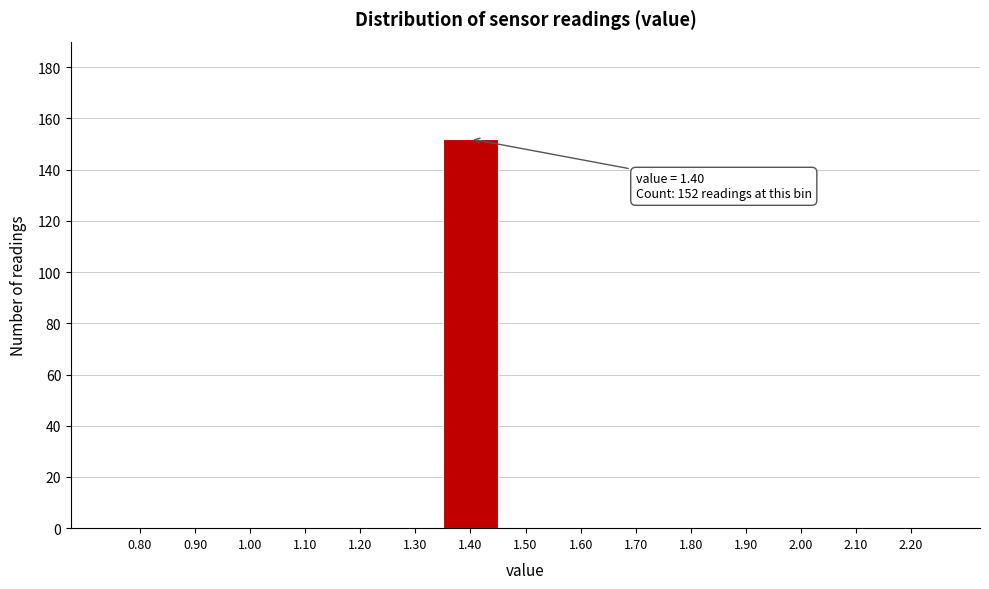

Reading left to right, list all the values displayed in this chart.

0.80=0	0.90=0	1.00=0	1.10=0	1.20=0	1.30=0	1.40=152	1.50=0	1.60=0	1.70=0	1.80=0	1.90=0	2.00=0	2.10=0	2.20=0